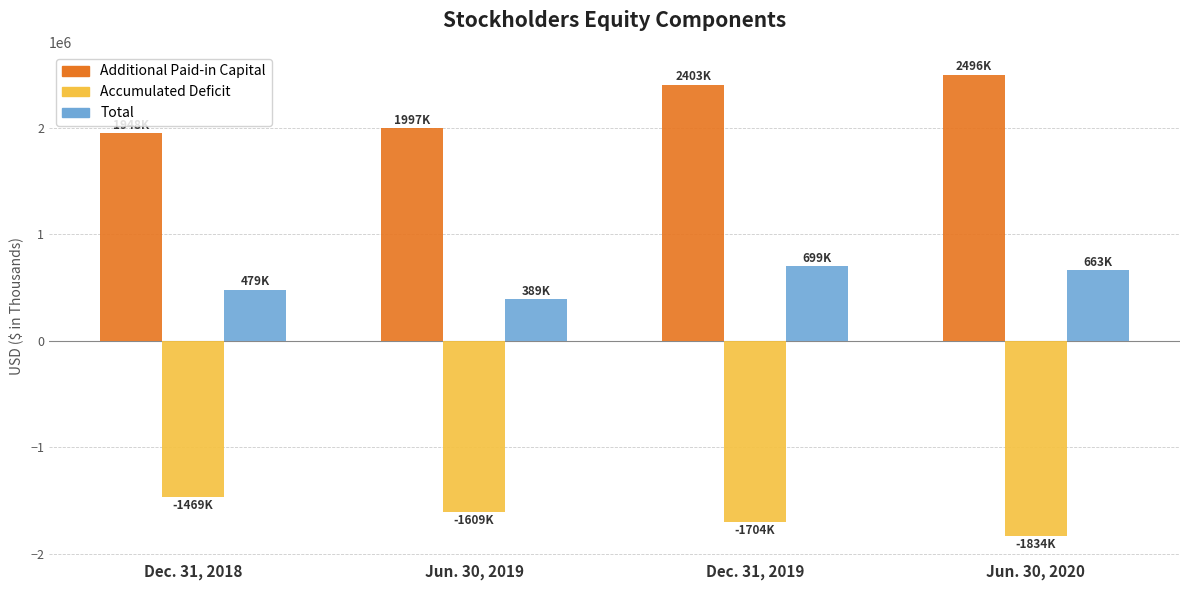

Which series has the largest total across all categories?

Additional Paid-in Capital